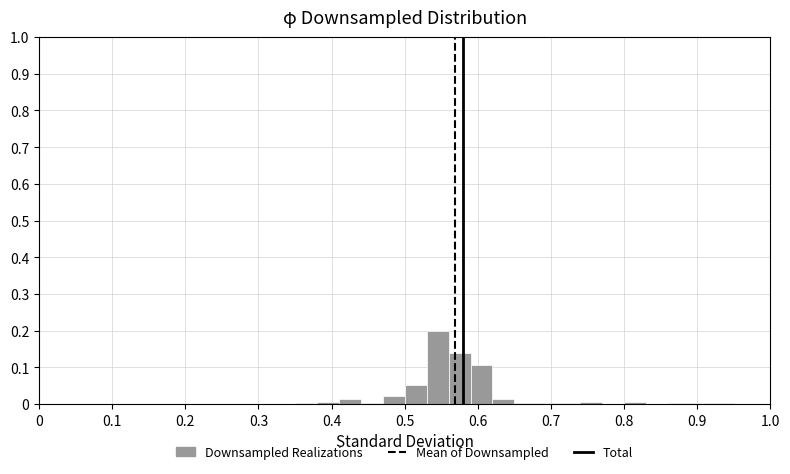

Read against the x-axis, roughly where is the centre of the tallest bar?

0.55